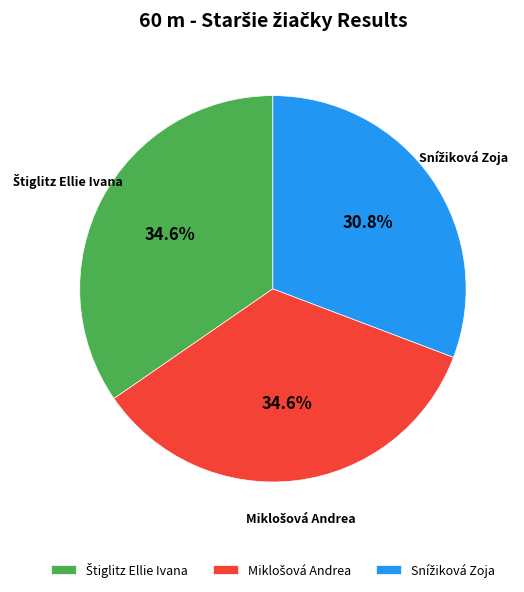

Is there any slice that represents more than half of the pie?

No